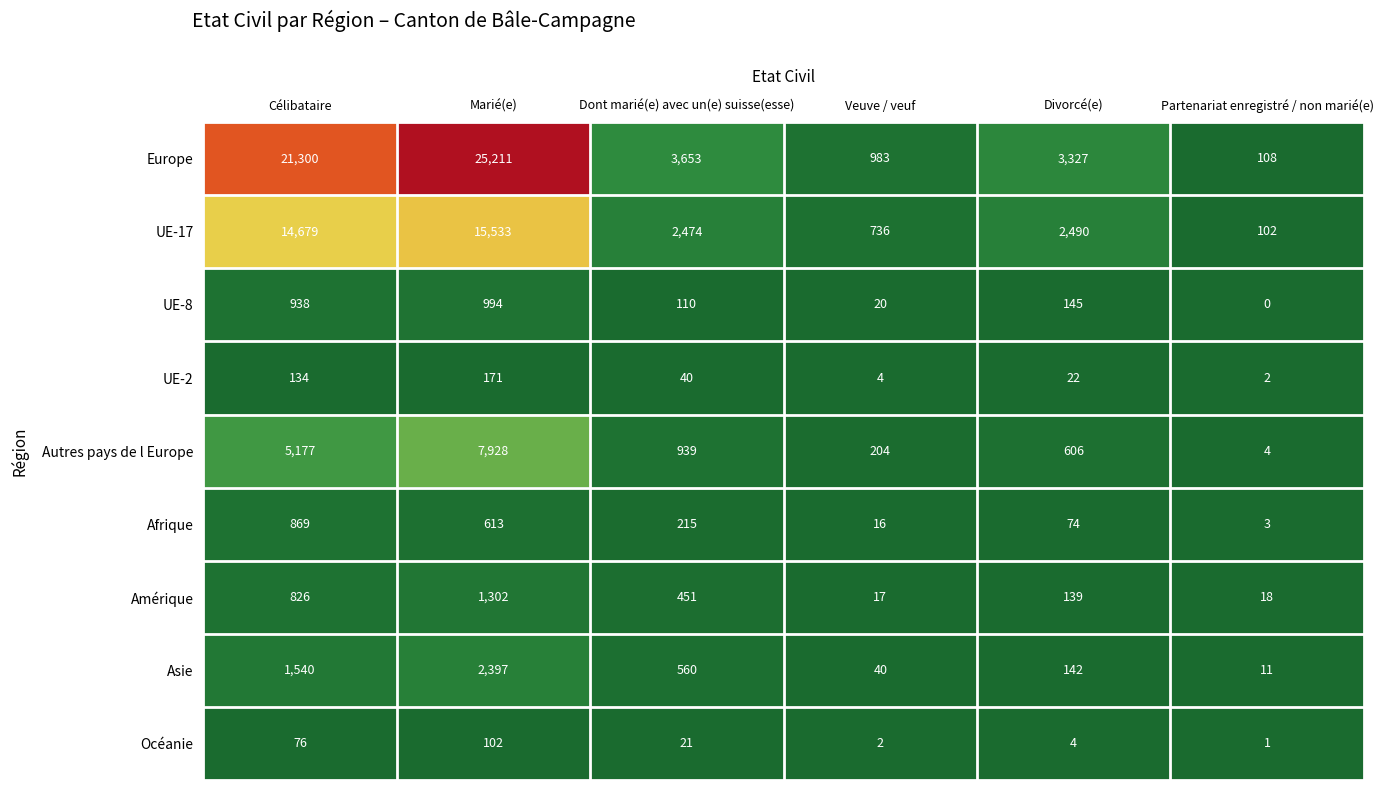

Which series has the largest total across all categories?

Europe